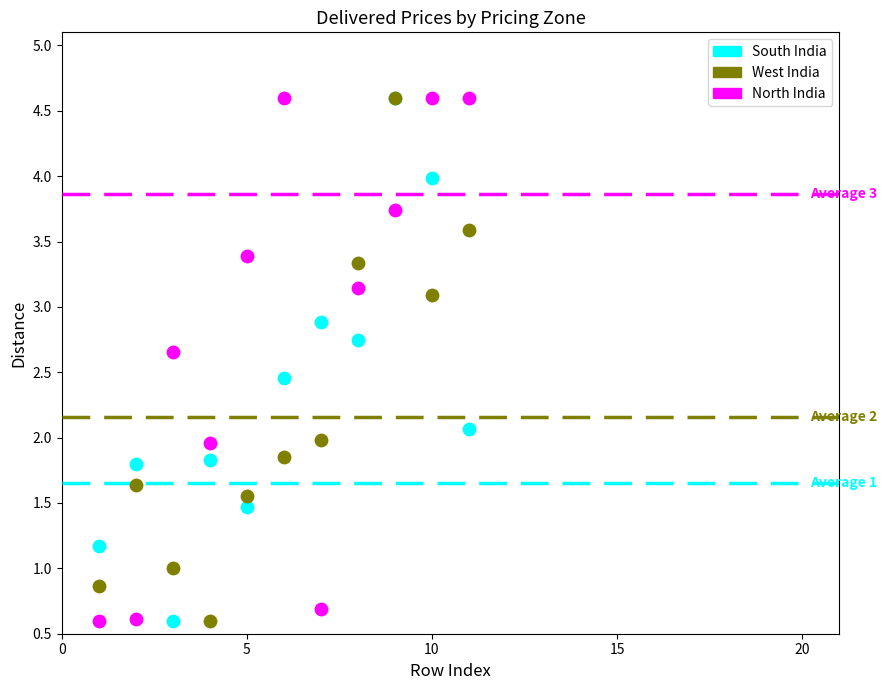

What are all the series names shown in the legend?

South India, West India, North India